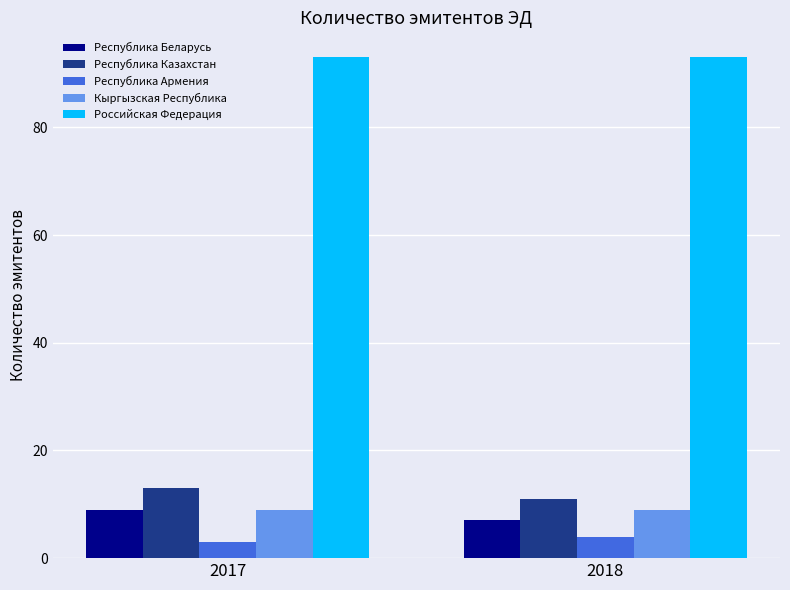

What is the difference between the Республика Казахстан values at 2017 and 2018?

2